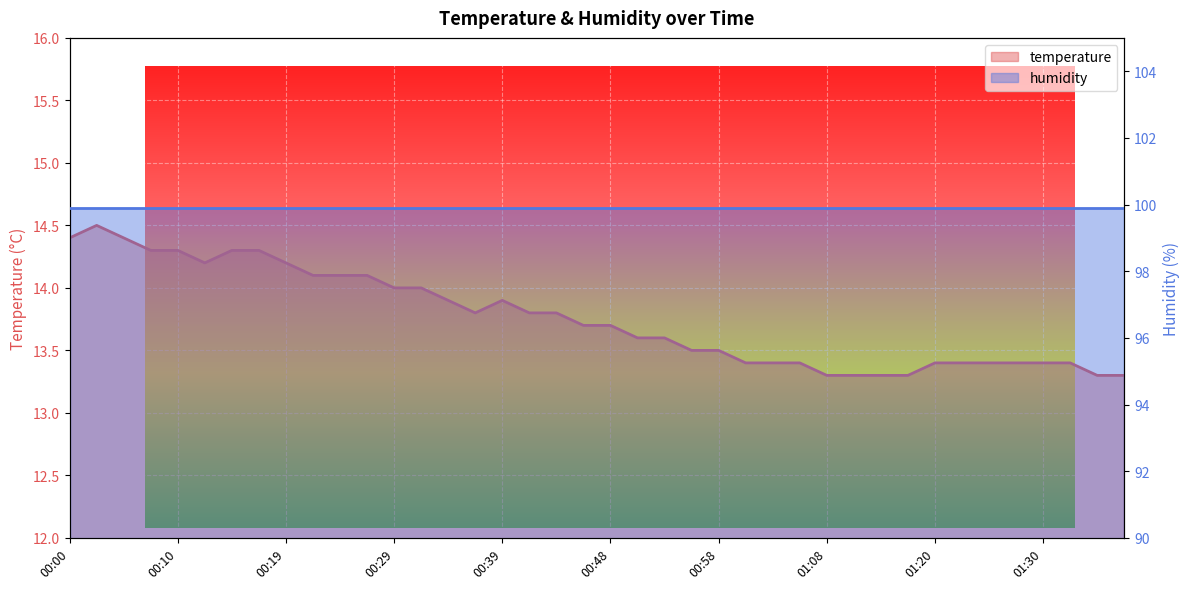

List the labels in order of value, largest first.

00:02, 00:00, 00:05, 00:07, 00:10, 00:14, 00:17, 00:12, 00:19, 00:22, 00:24, 00:27, 00:29, 00:31, 00:34, 00:39, 00:36, 00:41, 00:44, 00:46, 00:48, 00:51, 00:53, 00:56, 00:58, 01:01, 01:03, 01:06, 01:20, 01:23, 01:25, 01:28, 01:30, 01:33, 01:08, 01:13, 01:15, 01:18, 01:35, 01:37